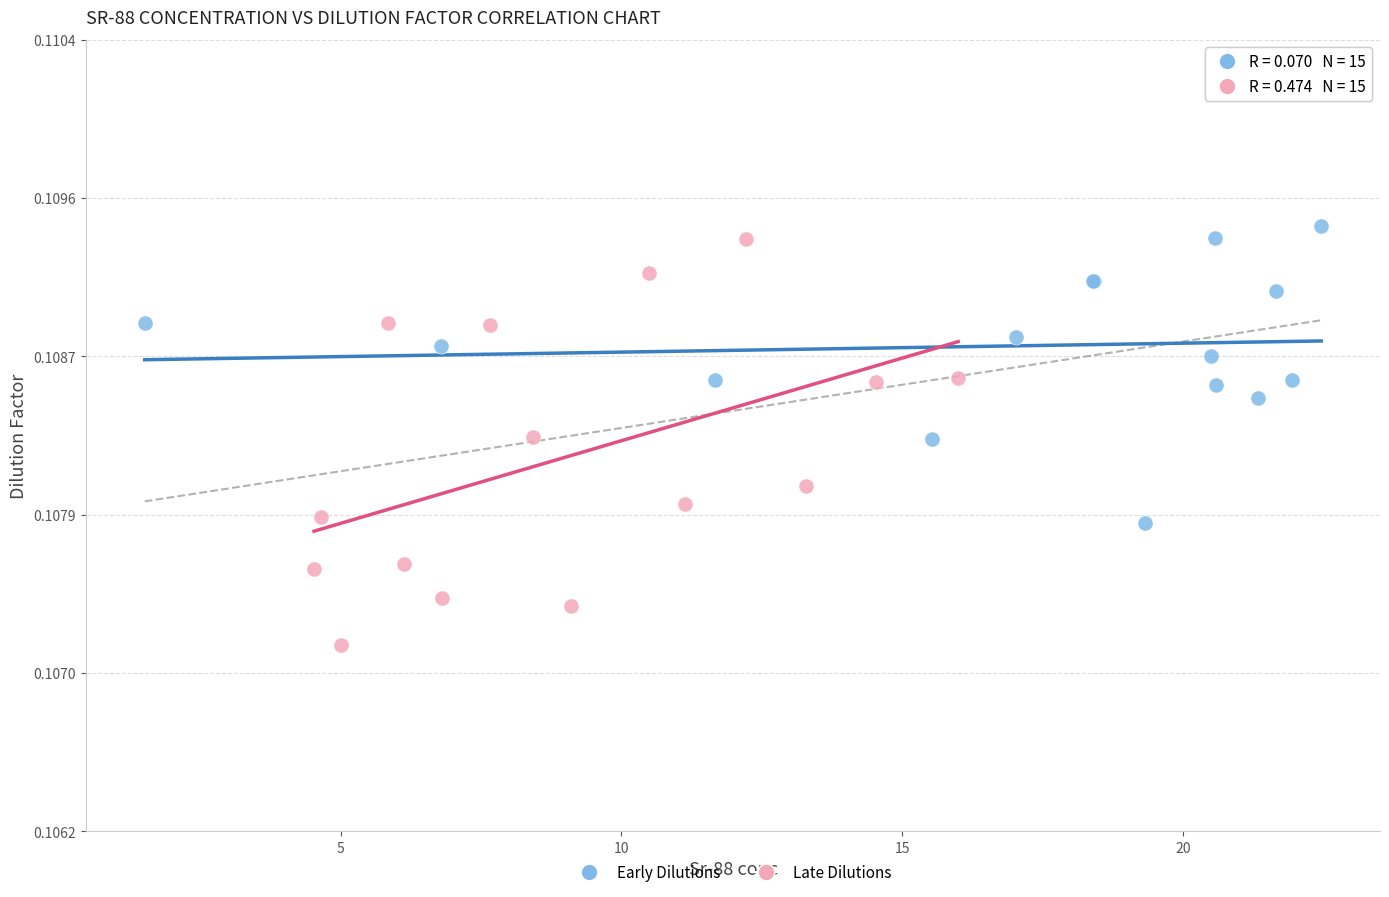

Which series reaches the maximum Y coordinate?

Early Dilutions